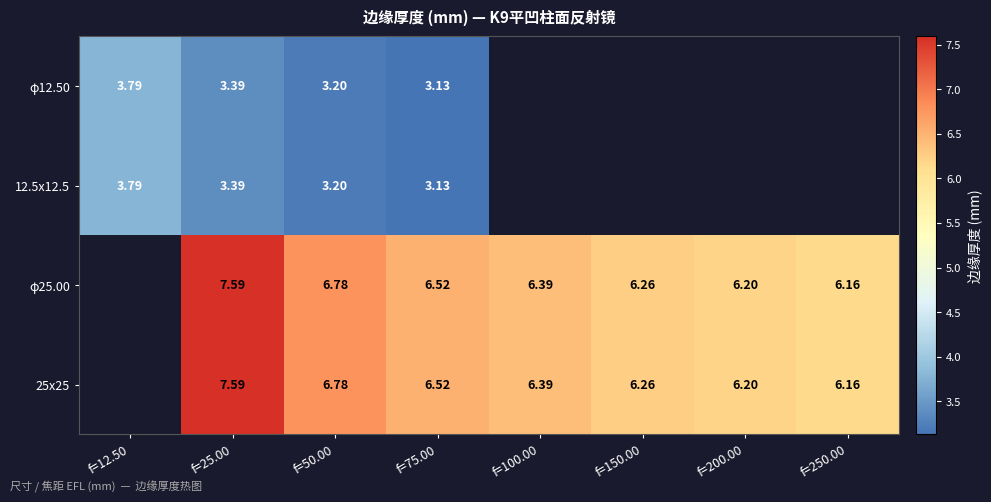

Is the value of φ12.50 at f=25.00 greater than the value of φ25.00 at f=250.00?

No